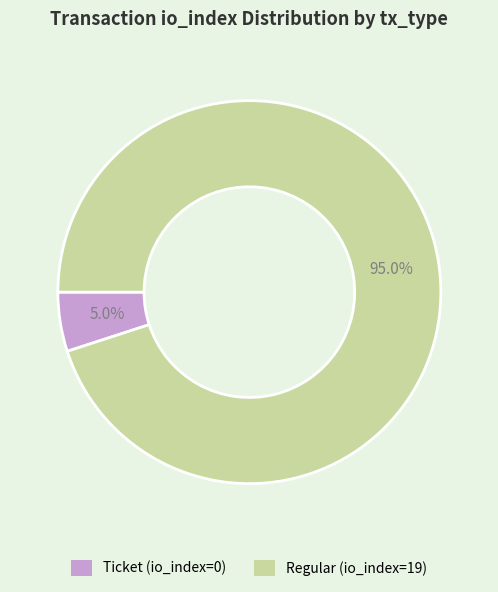

To the nearest percent, what percentage of the pie is Regular (io_index=19)?

95%